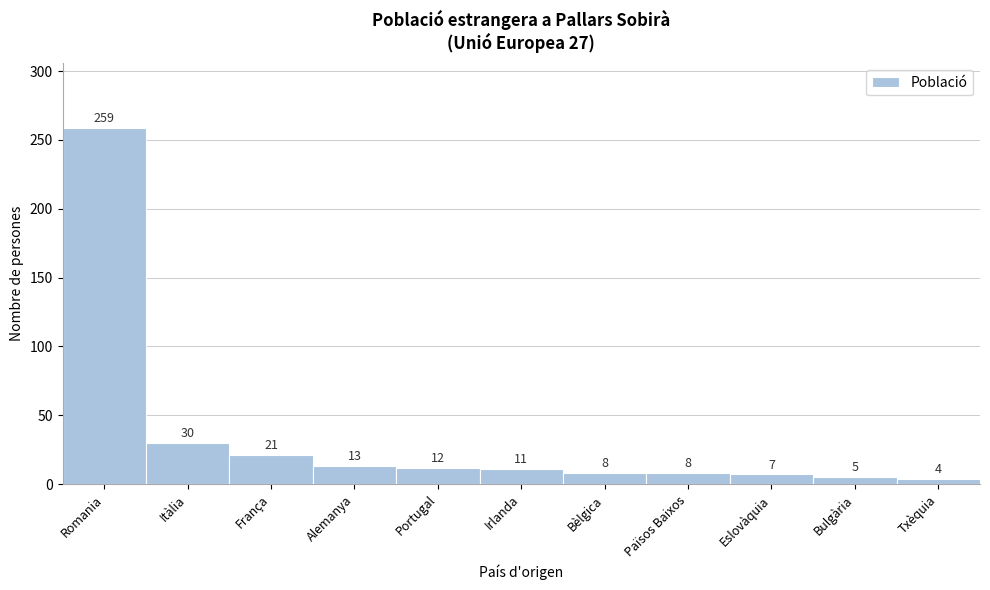

Reading left to right, what are all the values shown in this chart?

259	30	21	13	12	11	8	8	7	5	4